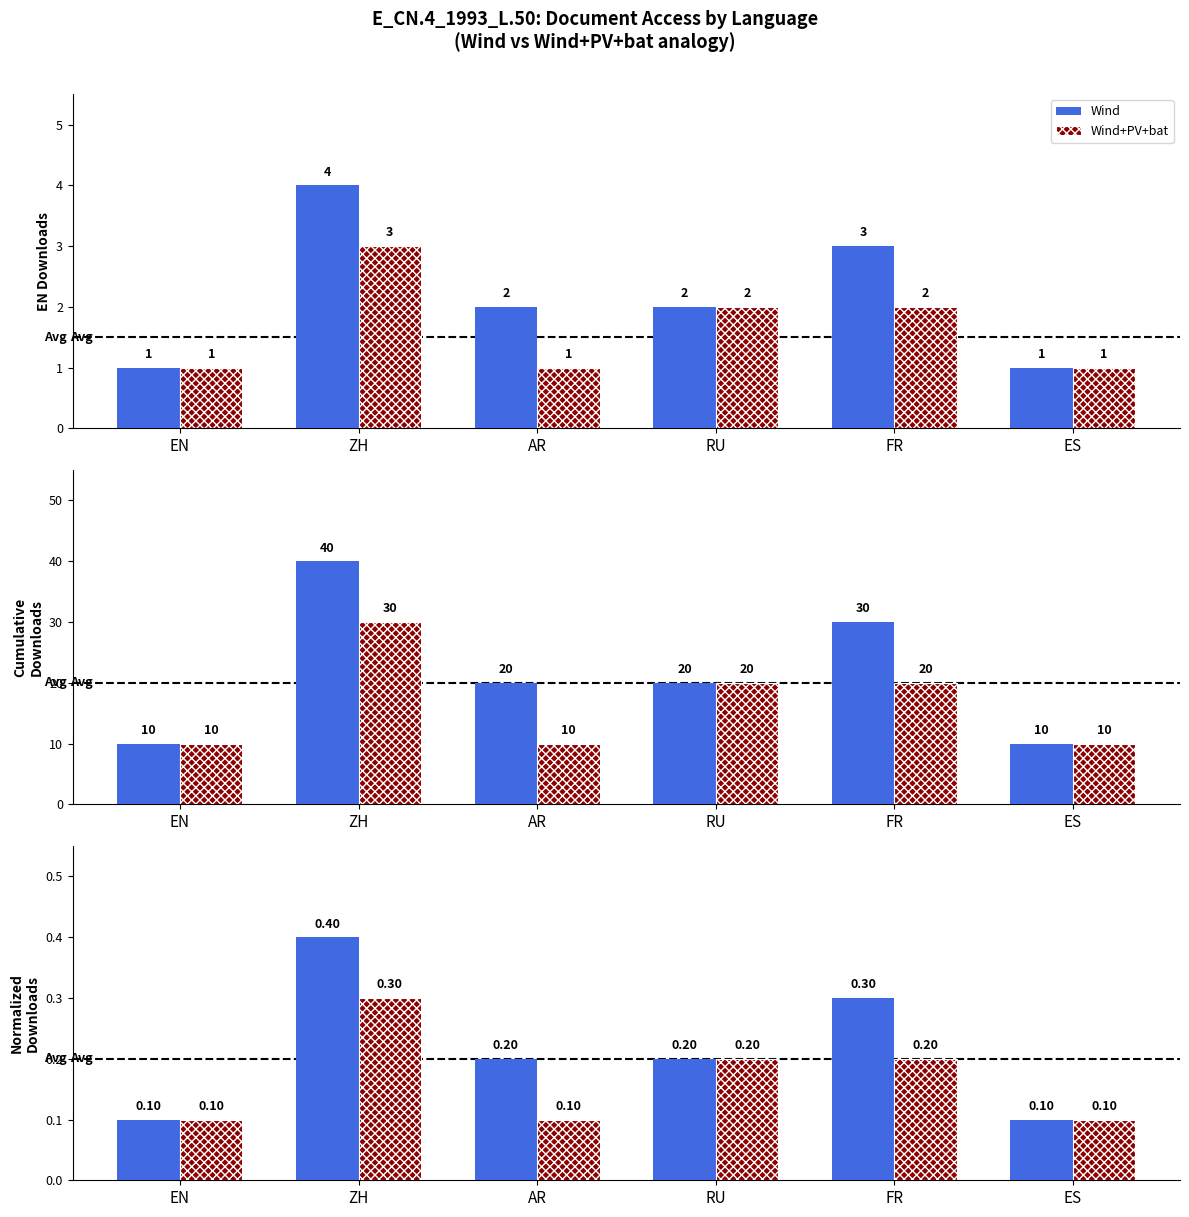

What is the highest value of the Wind series?

0.4